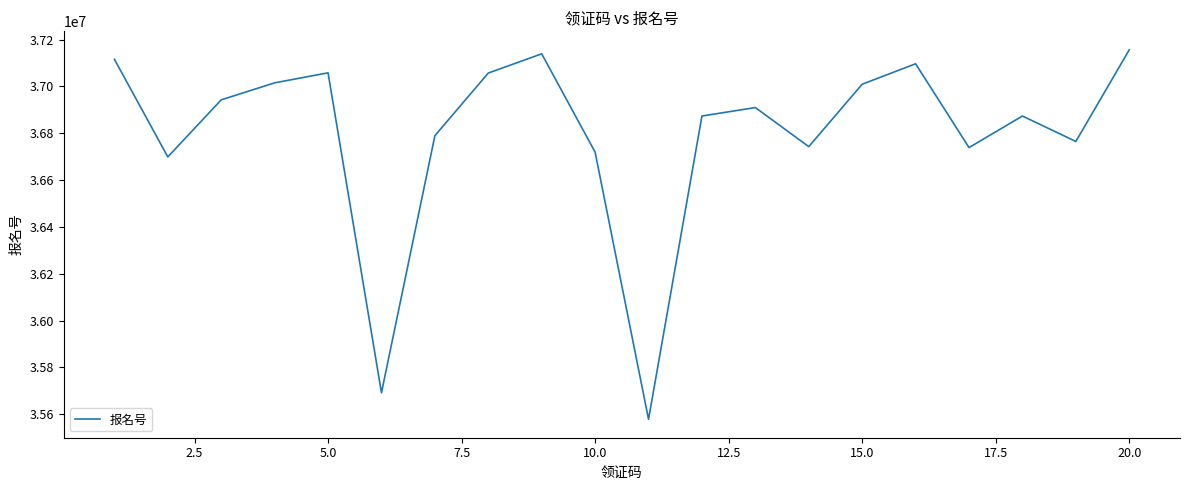

What is the difference between the maximum and second lowest values?

1464686